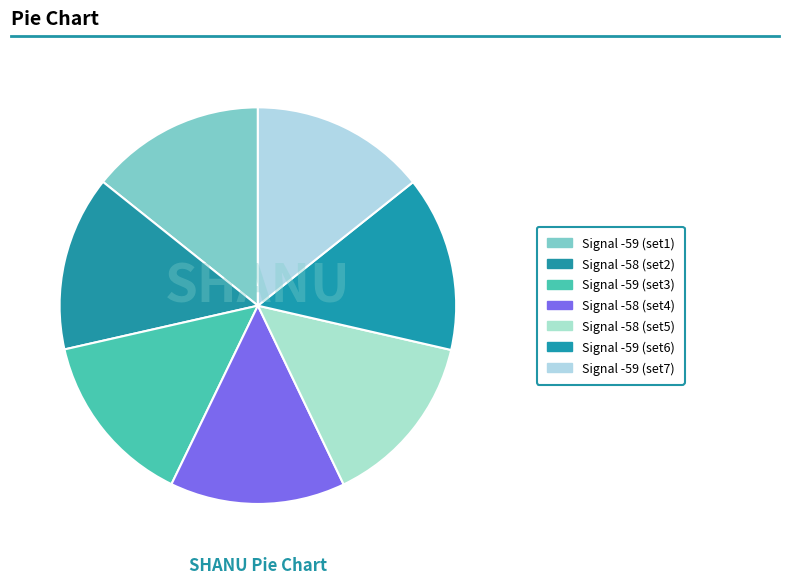

Is there any slice that represents more than half of the pie?

No